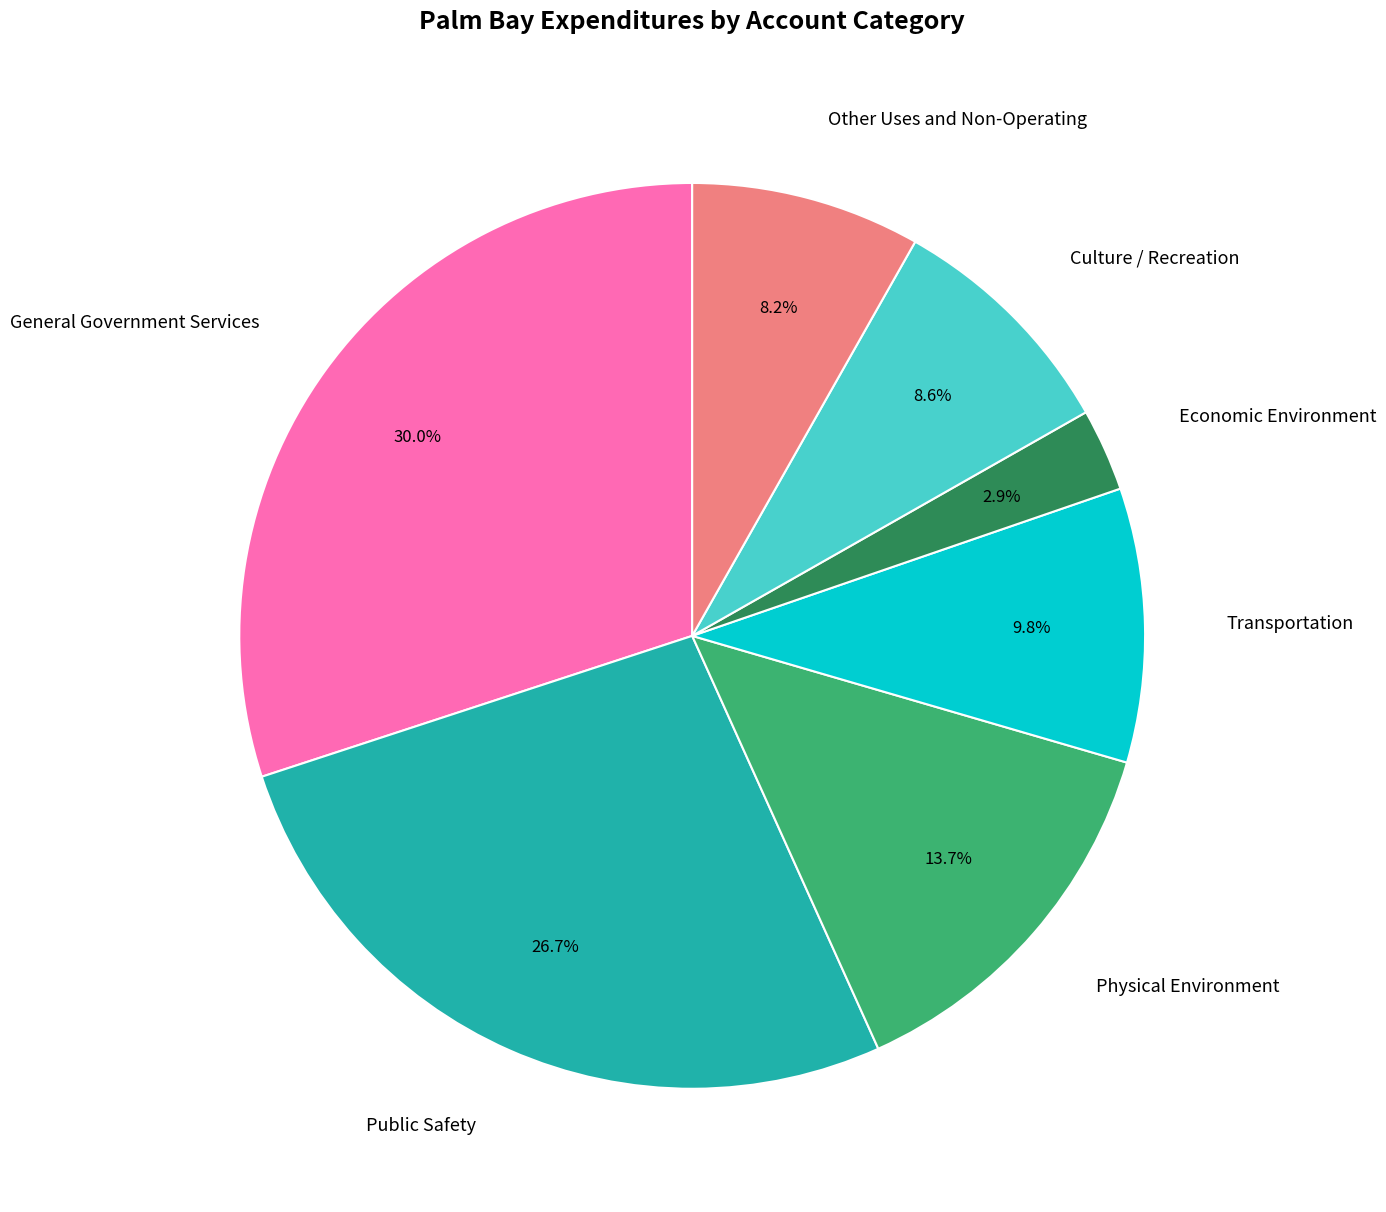

What percentage is NOT represented by Transportation?

90.2%